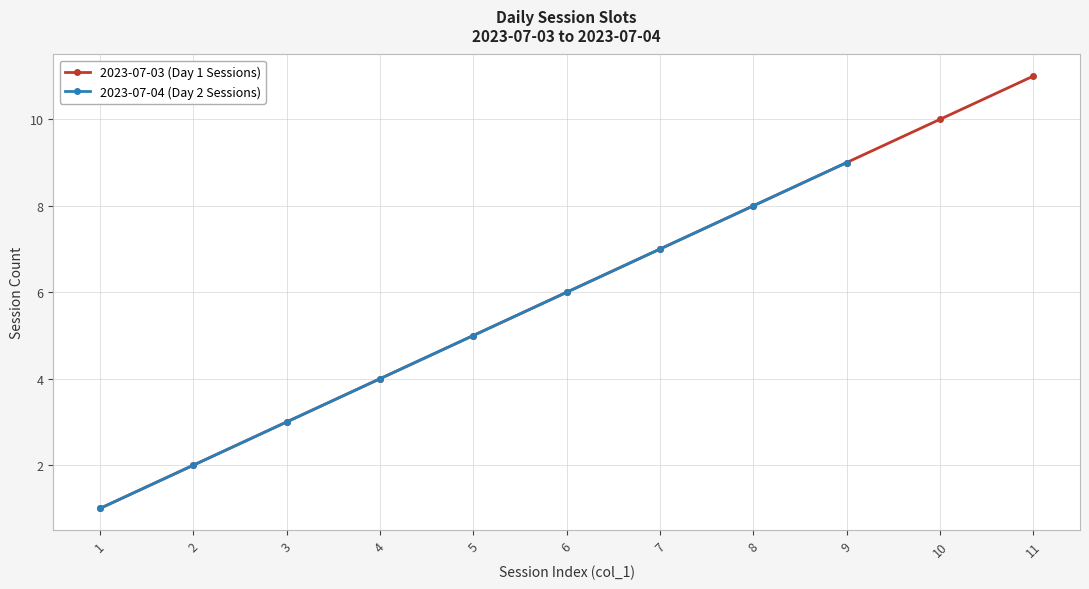

List the labels in order of 2023-07-03 (Day 1 Sessions) value, largest first.

11, 10, 9, 8, 7, 6, 5, 4, 3, 2, 1